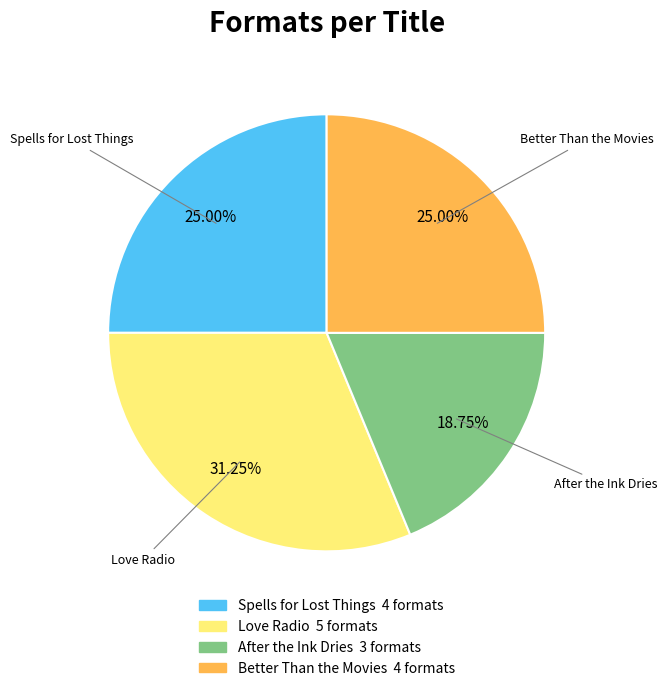

Which category has the biggest portion of the pie?

Love Radio